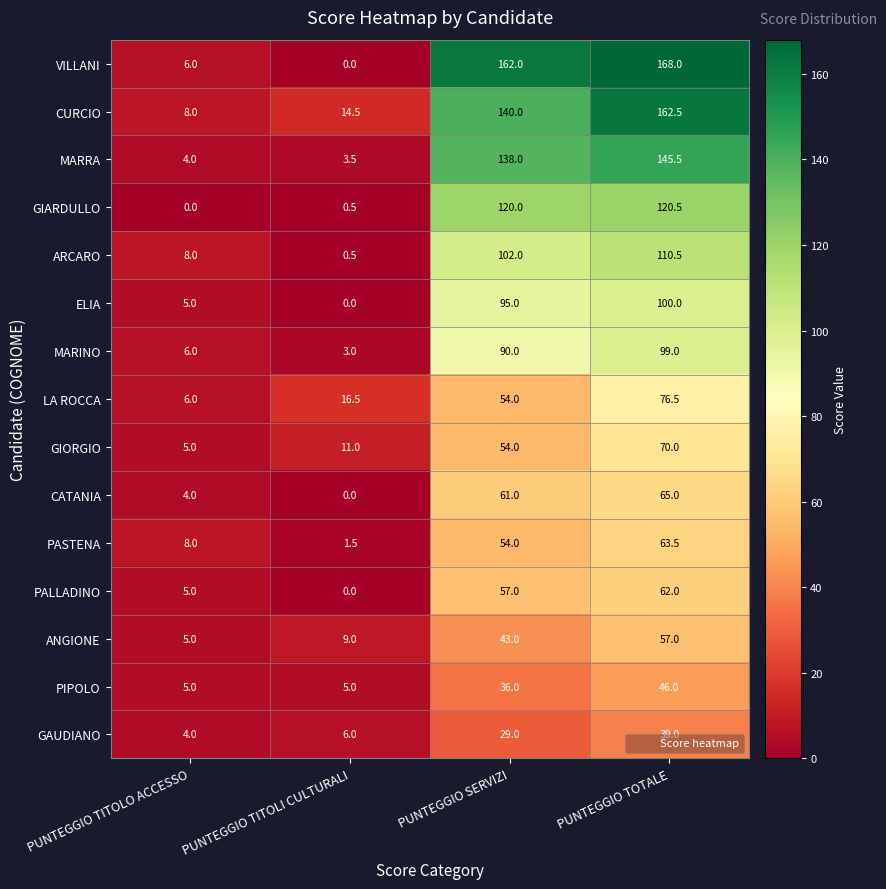

What is the total value across all series at PUNTEGGIO SERVIZI?

1235.0